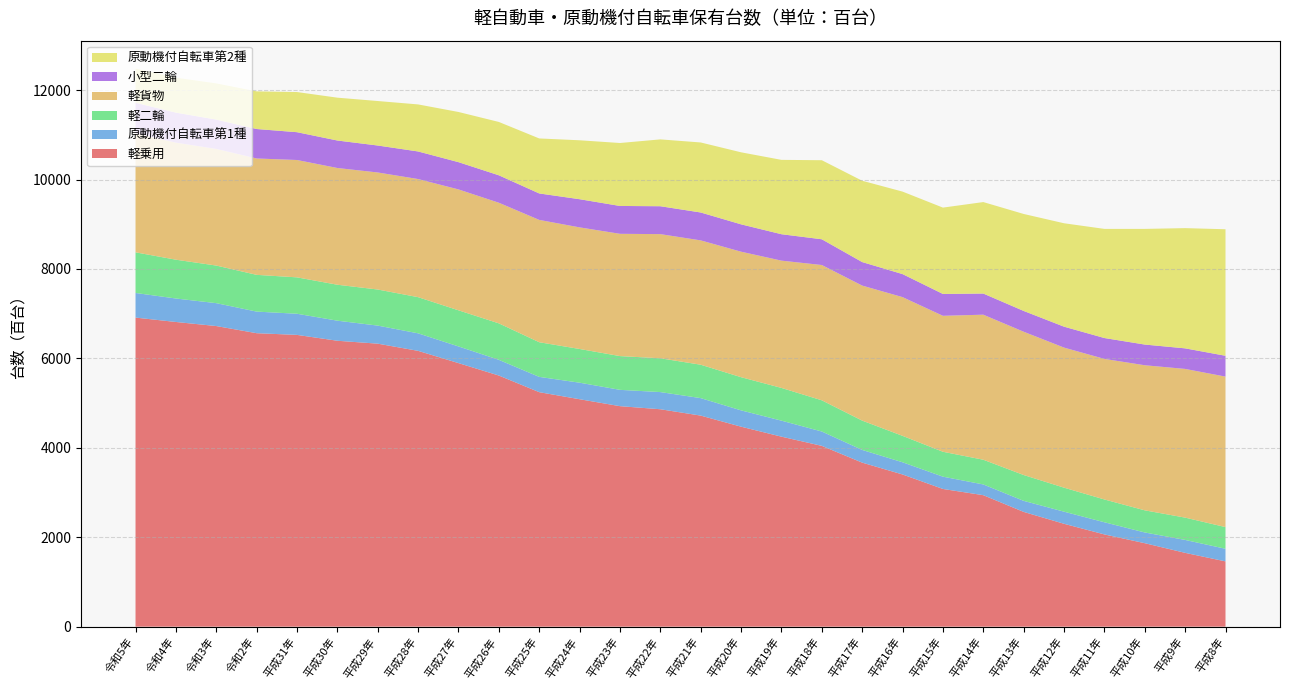

Reading left to right, extract all data points from this chart.

軽乗用: 6913	6815	6724	6564	6526	6395	6330	6169	5895	5617	5245	5087	4932	4863	4721	4473	4250	4044	3669	3404	3080	2941	2567	2301	2063	1867	1651	1460
原動機付自転車第1種: 551	525	512	483	473	449	404	392	373	351	342	370	365	384	391	365	358	321	284	273	275	240	247	271	272	240	289	282
軽二輪: 909	868	841	822	814	804	807	809	808	816	775	754	755	756	747	742	732	698	656	591	557	553	578	537	510	495	499	485
軽貨物: 2662	2618	2609	2603	2625	2611	2618	2642	2704	2698	2736	2720	2735	2777	2781	2807	2847	3026	3020	3103	3041	3244	3205	3133	3144	3245	3326	3366
小型二輪: 684	672	656	659	622	615	603	617	610	614	592	630	623	624	624	612	591	576	526	515	489	473	465	468	467	463	460	466
原動機付自転車第2種: 764	782	810	842	898	958	995	1052	1122	1193	1230	1318	1408	1495	1566	1611	1663	1768	1819	1845	1931	2046	2169	2313	2441	2587	2689	2830